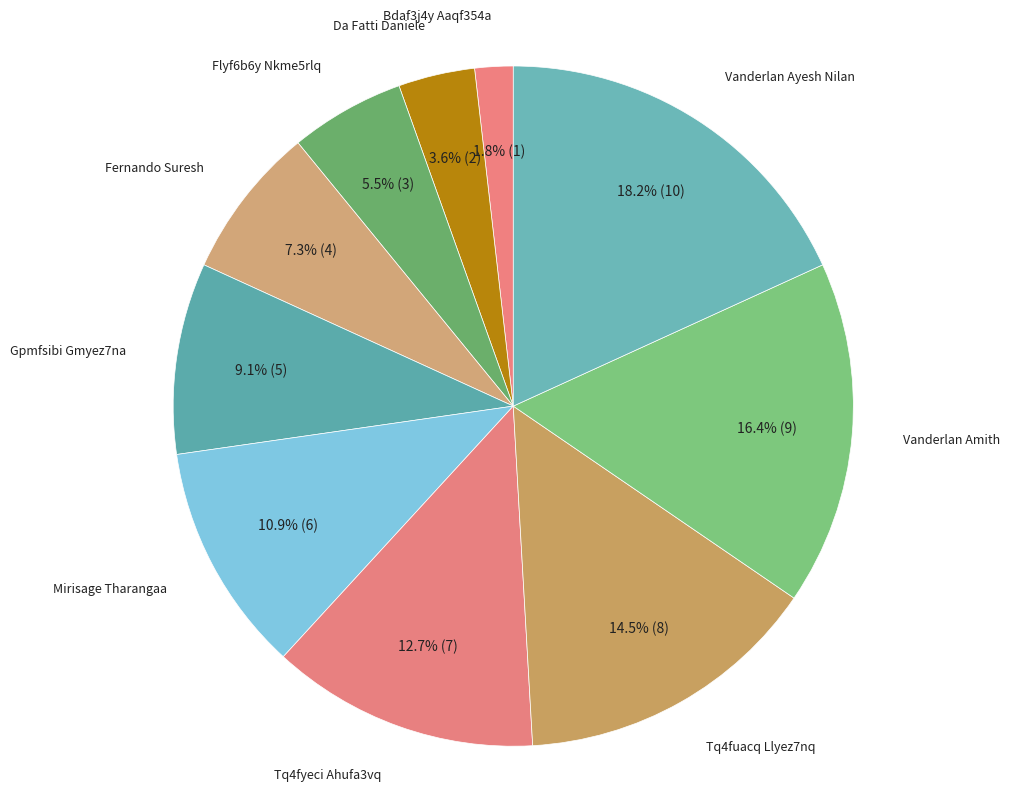

What is the smallest slice in the pie chart?

Bdaf3j4y Aaqf354a